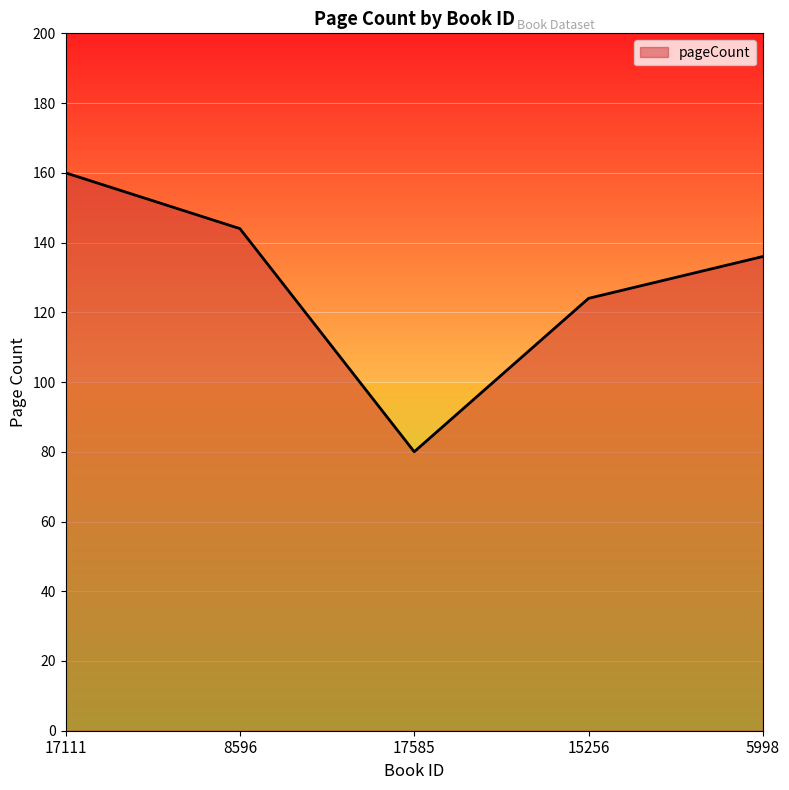

What is the sum of the values at 15256 and 17585?

204